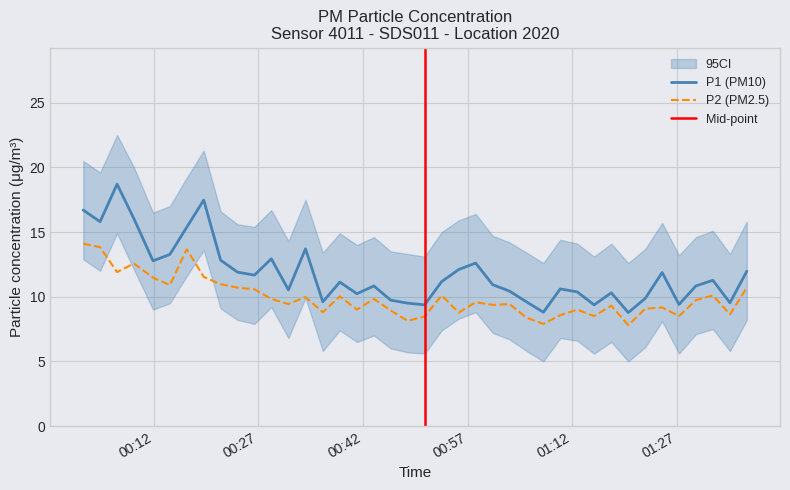

True or false: P2 (PM2.5) and P1 (PM10) intersect in this chart.

False